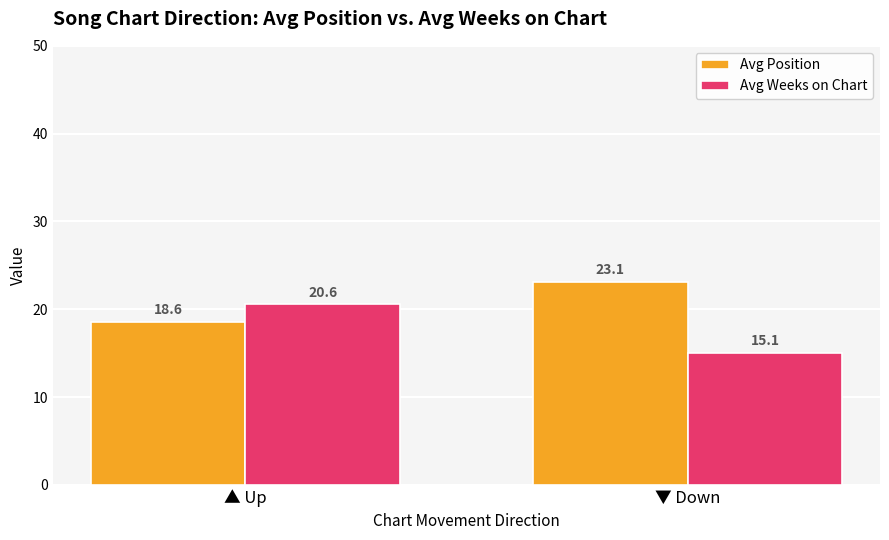

What is the sum of all Avg Weeks on Chart values?

35.6